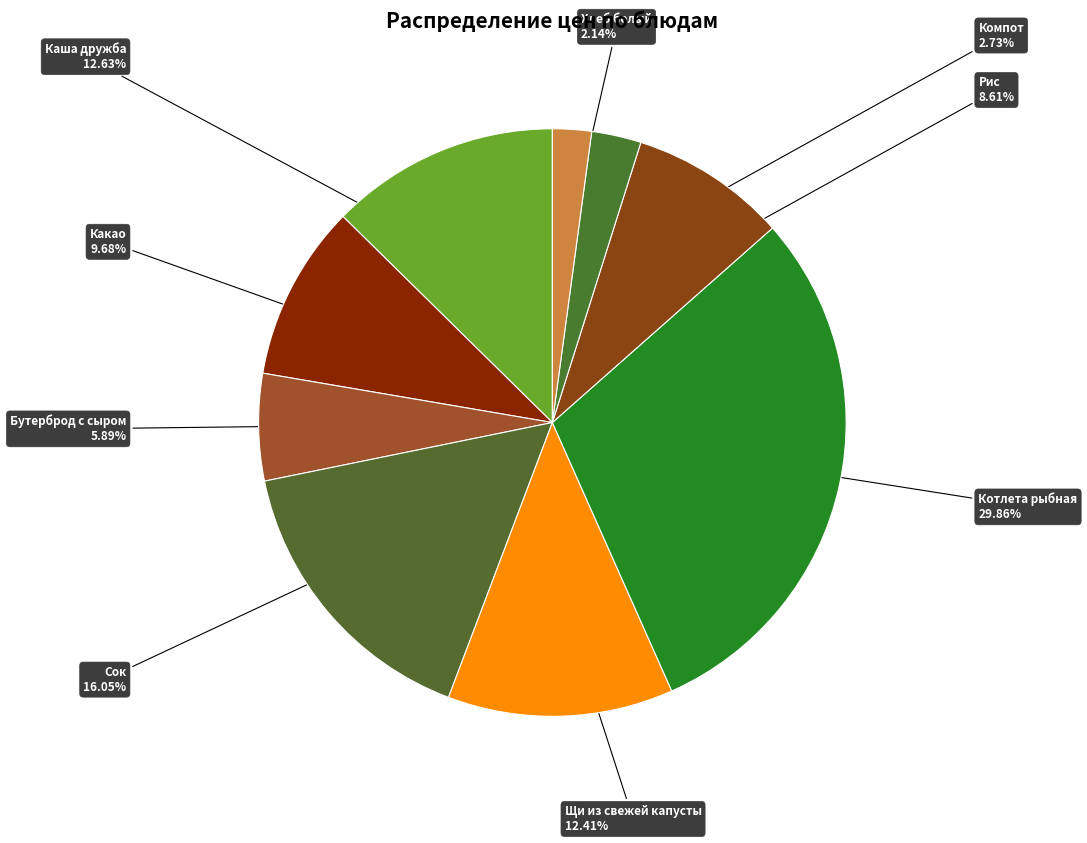

How many slices are in this pie chart?

9